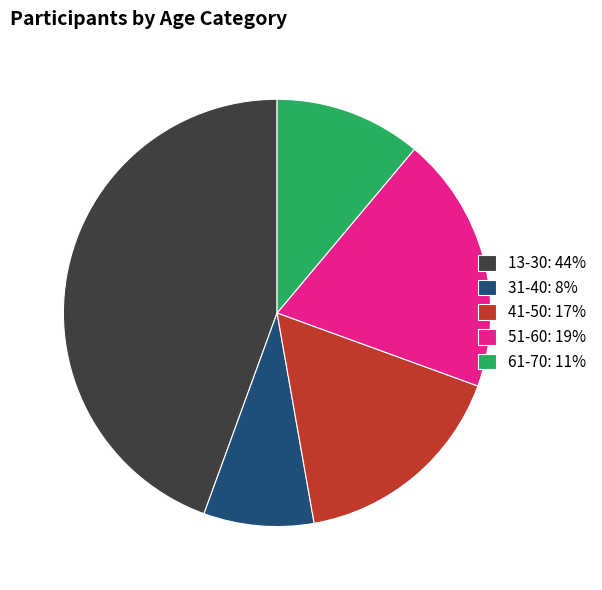

Is there a majority slice in this chart?

No